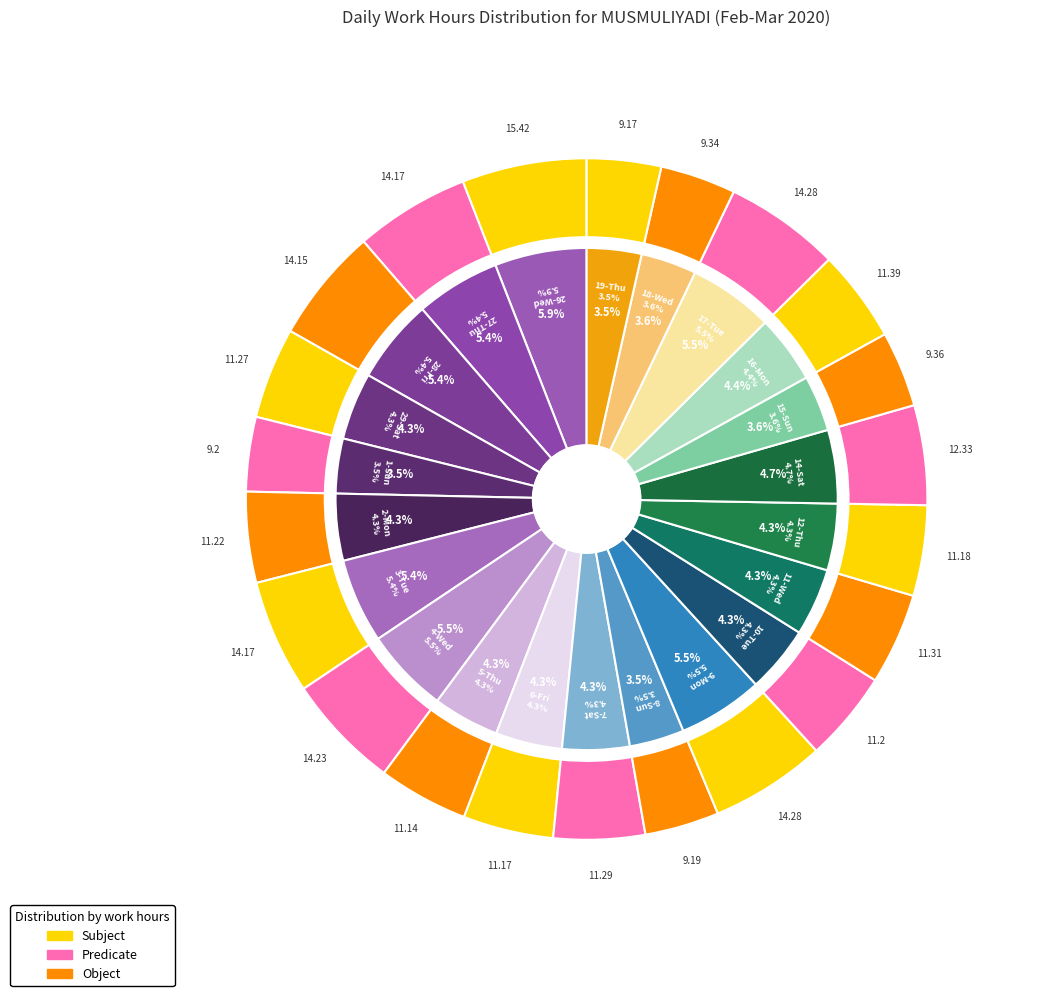

Rank the categories by value from lowest to highest.

19-Thu, 8-Sun, 1-Sun, 18-Wed, 15-Sun, 5-Thu, 6-Fri, 12-Thu, 10-Tue, 2-Mon, 29-Sat, 7-Sat, 11-Wed, 16-Mon, 14-Sat, 28-Fri, 27-Thu, 3-Tue, 4-Wed, 9-Mon, 17-Tue, 26-Wed